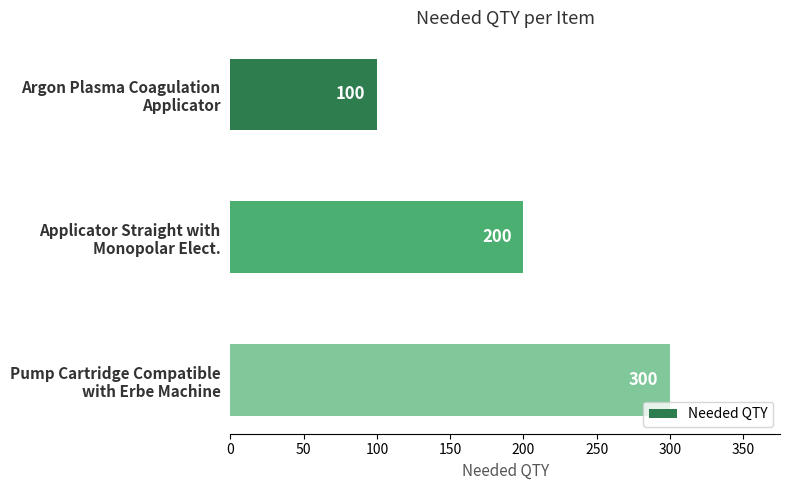

What is the average value?

200